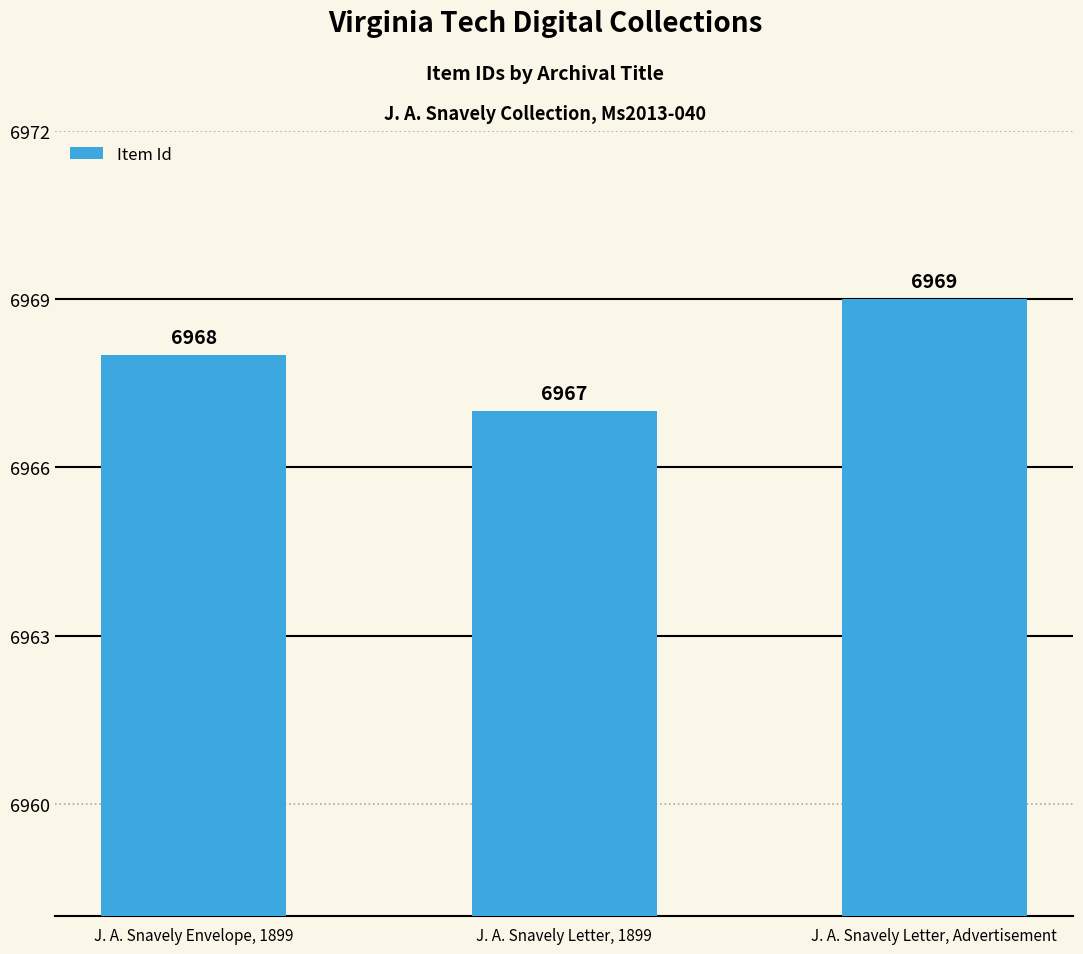

What is the label of the 1st bar from the left?

J. A. Snavely Envelope, 1899